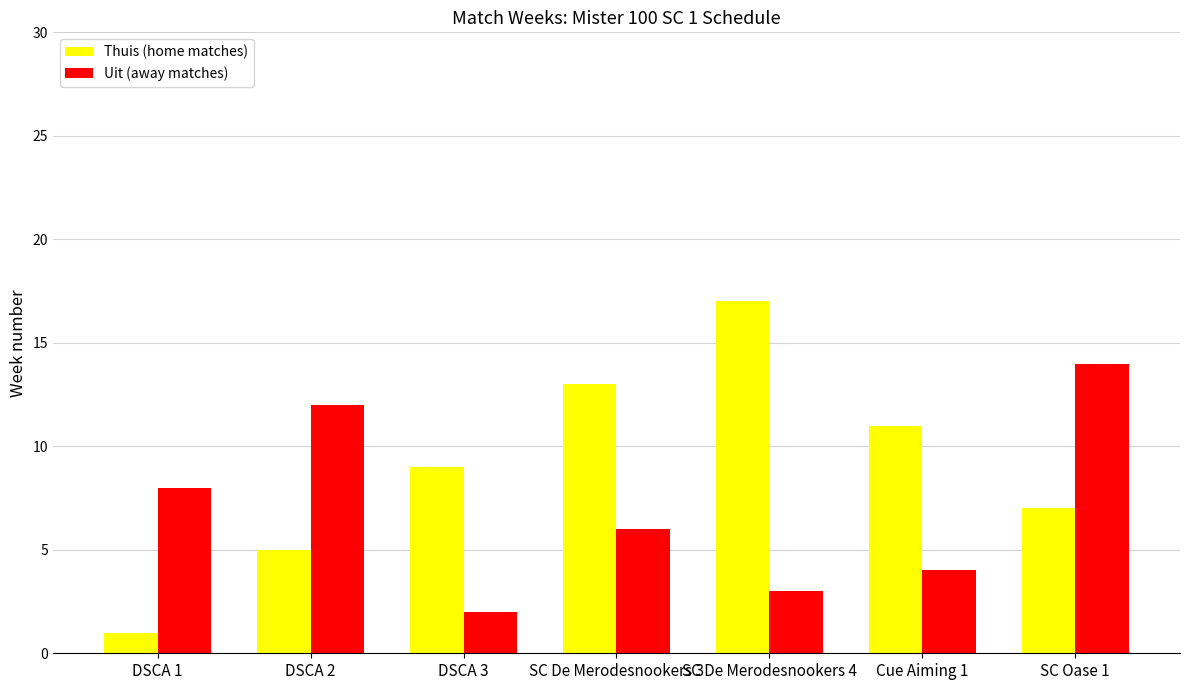

Rank the series at SC De Merodesnookers 4 from highest to lowest value.

Thuis (home matches), Uit (away matches)